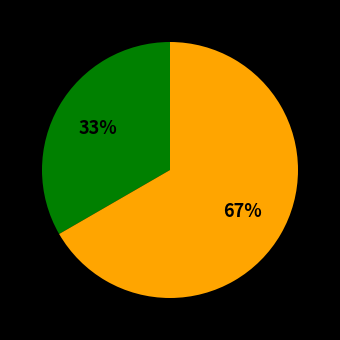

Is there any slice that represents more than half of the pie?

Yes